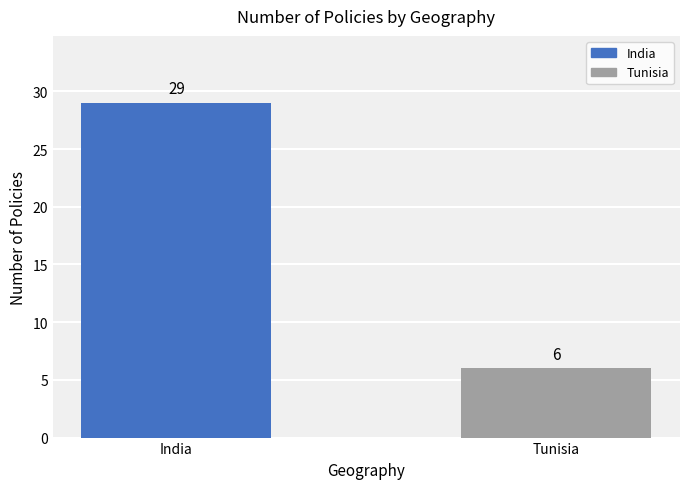

True or false: the data shows 29 at India.

True